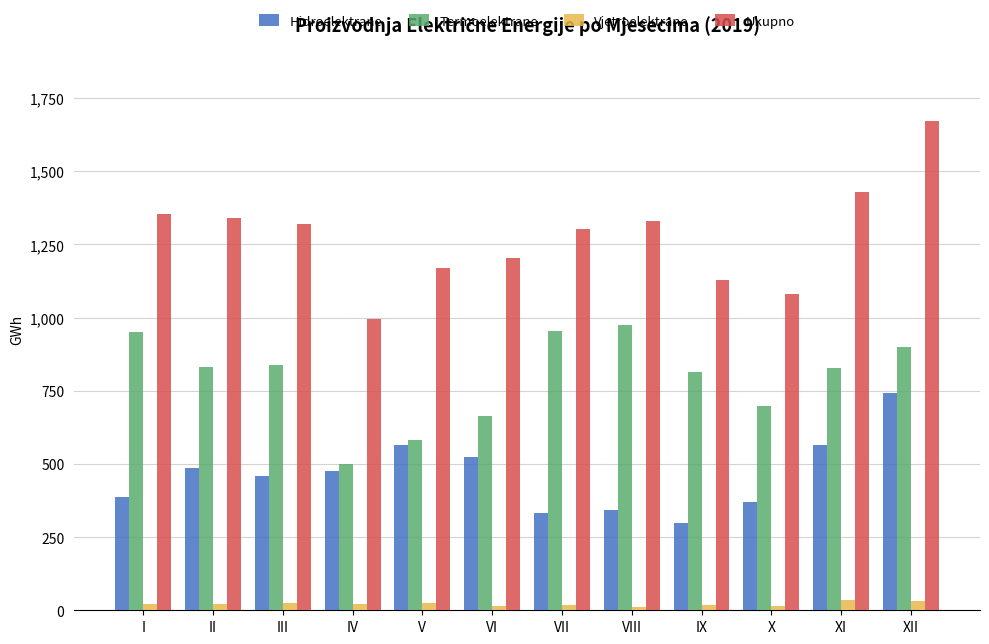

How many series are shown in this chart?

4